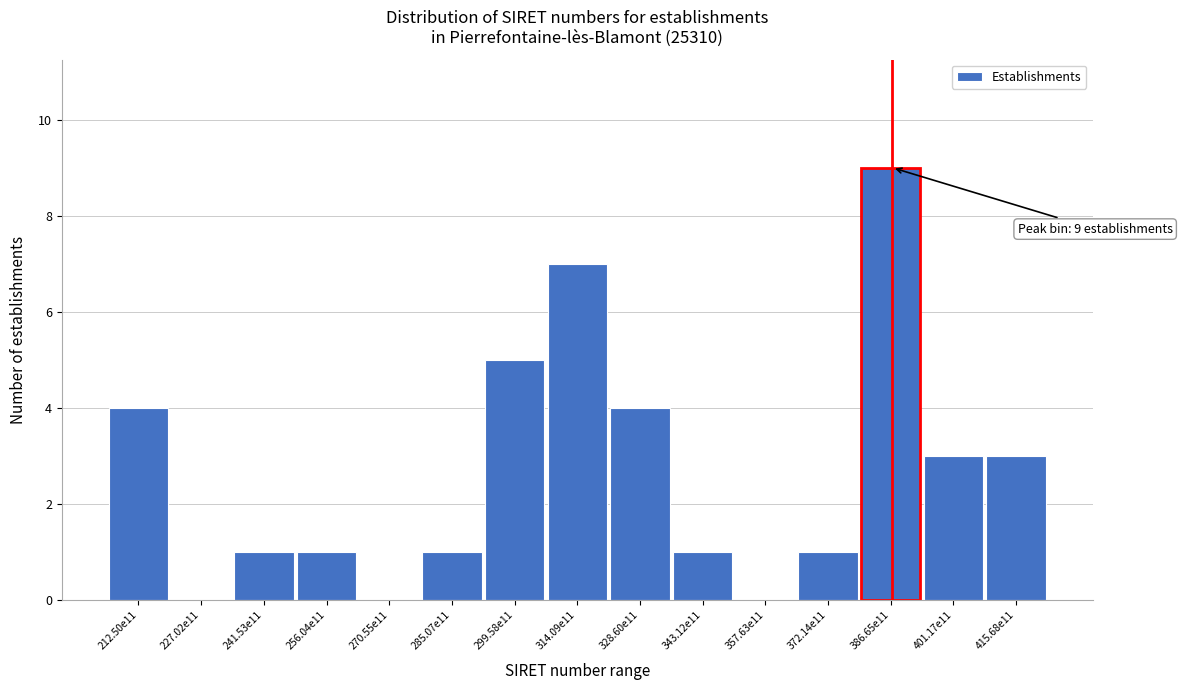

Reading right to left, extract all data points from this chart.

415.68e11=3	401.17e11=3	386.65e11=9	372.14e11=1	357.63e11=0	343.12e11=1	328.60e11=4	314.09e11=7	299.58e11=5	285.07e11=1	270.55e11=0	256.04e11=1	241.53e11=1	227.02e11=0	212.50e11=4